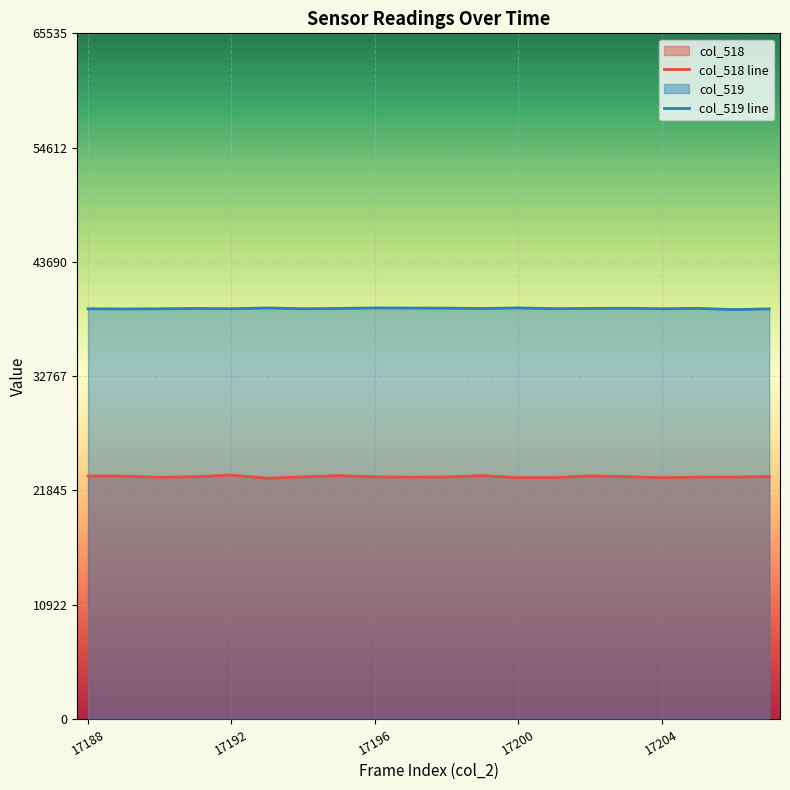

Where does the col_518 line series first go above 23147?

17188